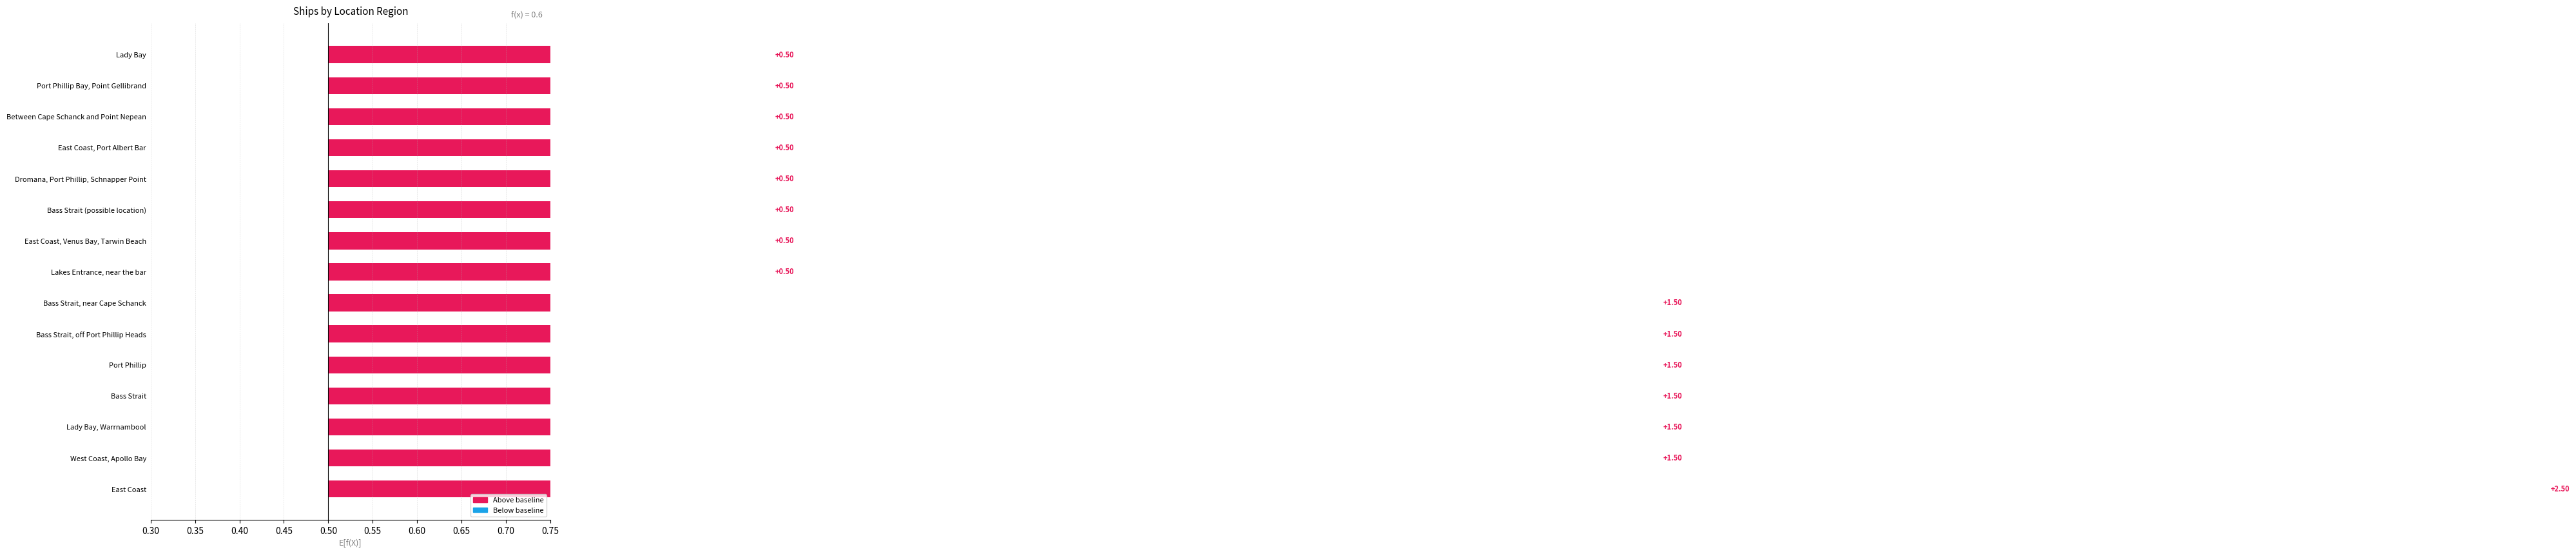

List the labels in order of value, largest first.

East Coast, West Coast, Apollo Bay, Lady Bay, Warrnambool, Bass Strait, Port Phillip, Bass Strait, off Port Phillip Heads, Bass Strait, near Cape Schanck, Lakes Entrance, near the bar, East Coast, Venus Bay, Tarwin Beach, Bass Strait (possible location), Dromana, Port Phillip, Schnapper Point, East Coast, Port Albert Bar, Between Cape Schanck and Point Nepean, Port Phillip Bay, Point Gellibrand, Lady Bay